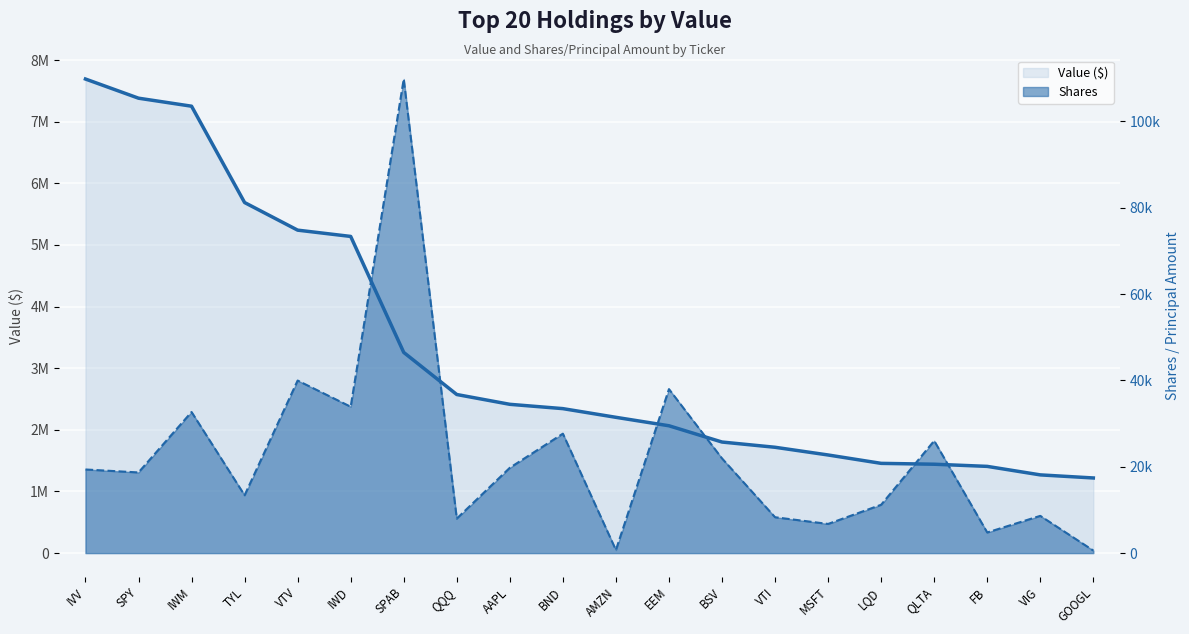

Which series has the widest spread of values?

Value ($) line